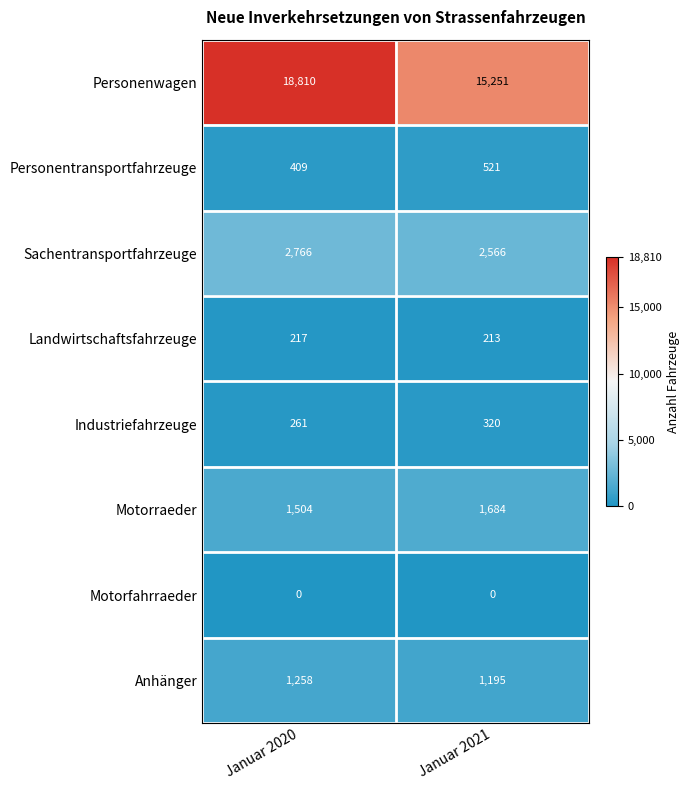

What is the sum of the Landwirtschaftsfahrzeuge values at Januar 2020 and Januar 2021?

430